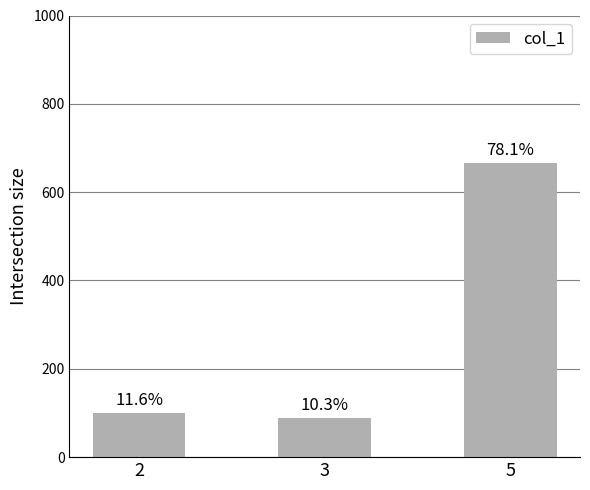

At which label is the value closest to 377?

2